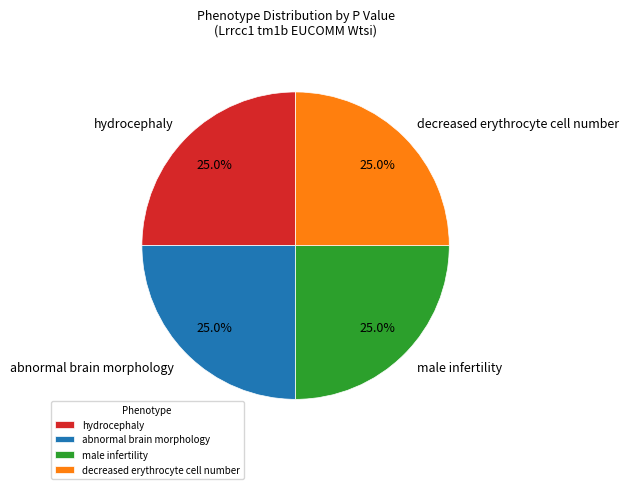

Is there any slice that represents more than half of the pie?

No